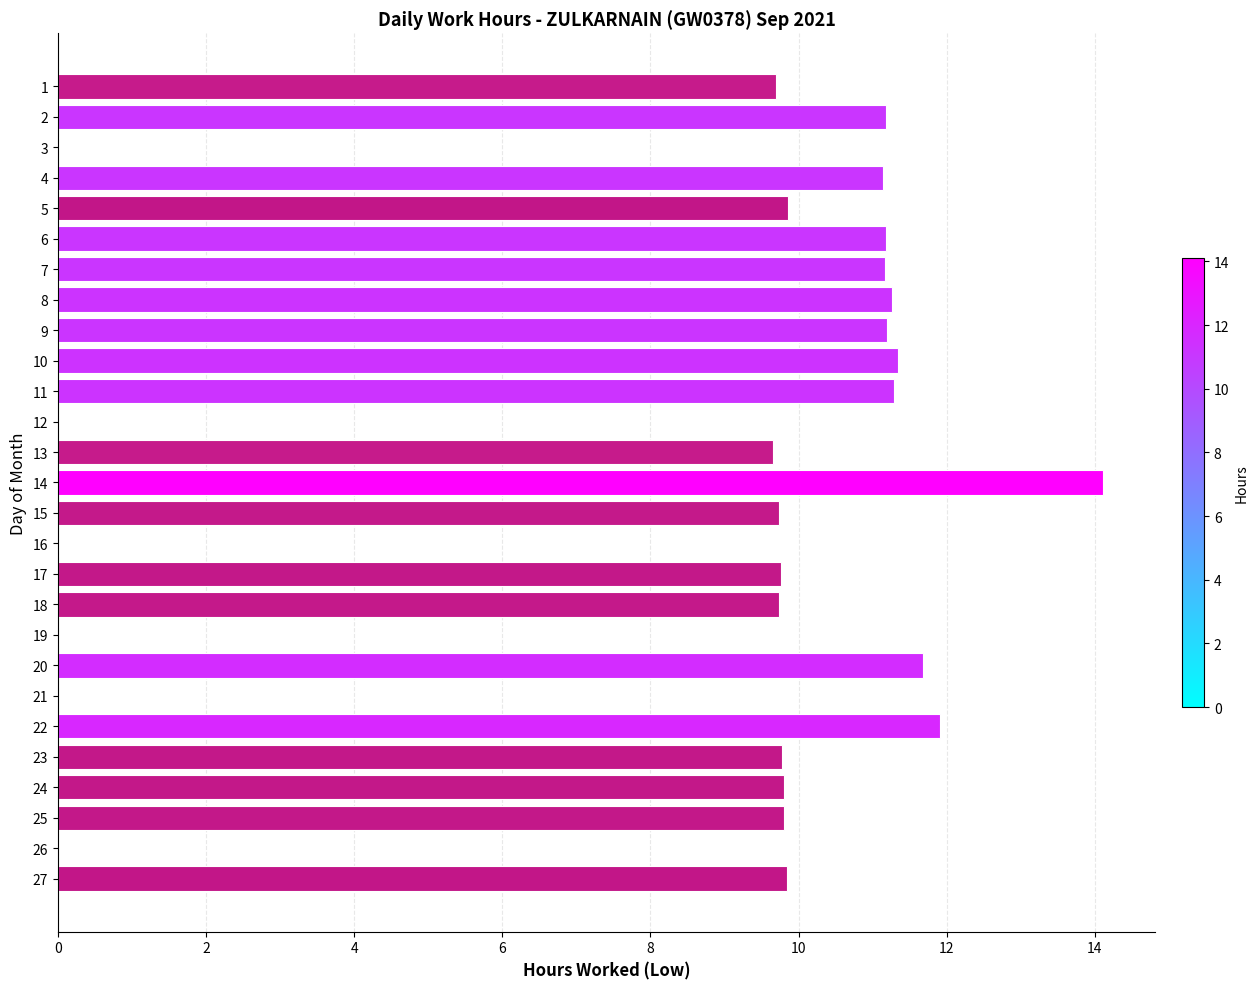

Is it true that the value at 4 is 16.9?

False